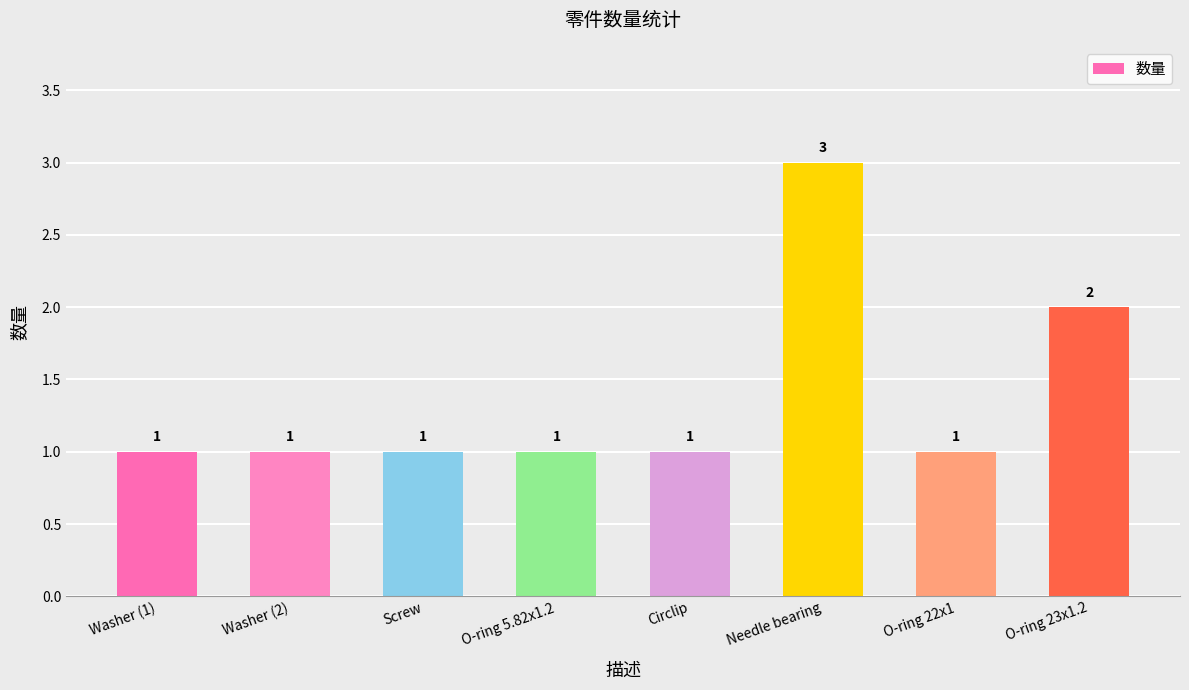

Which has a higher value, Needle bearing or Screw?

Needle bearing